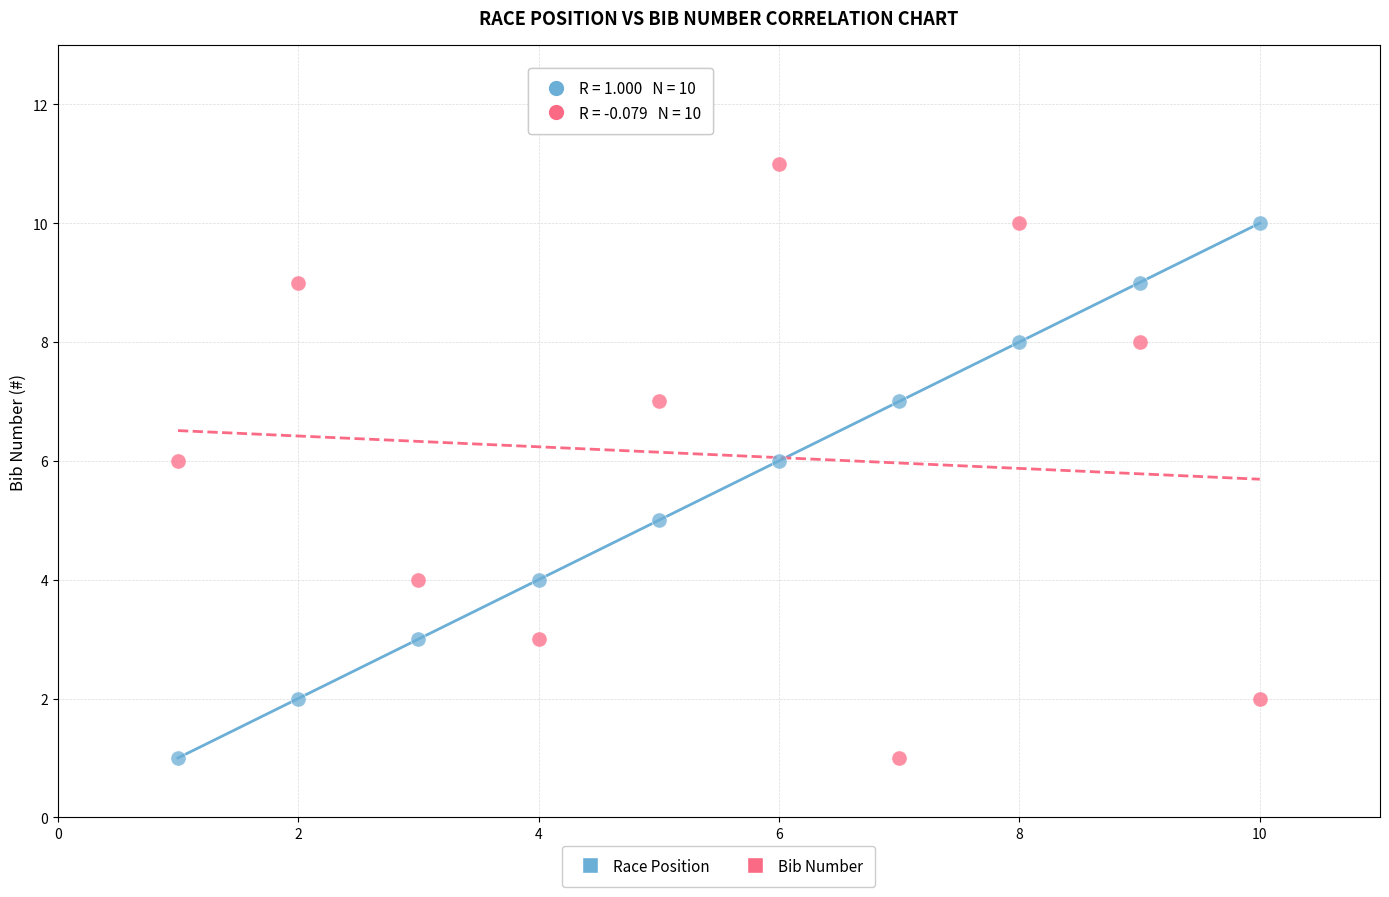

What is the X range (max minus min) for the scatter plot?

9